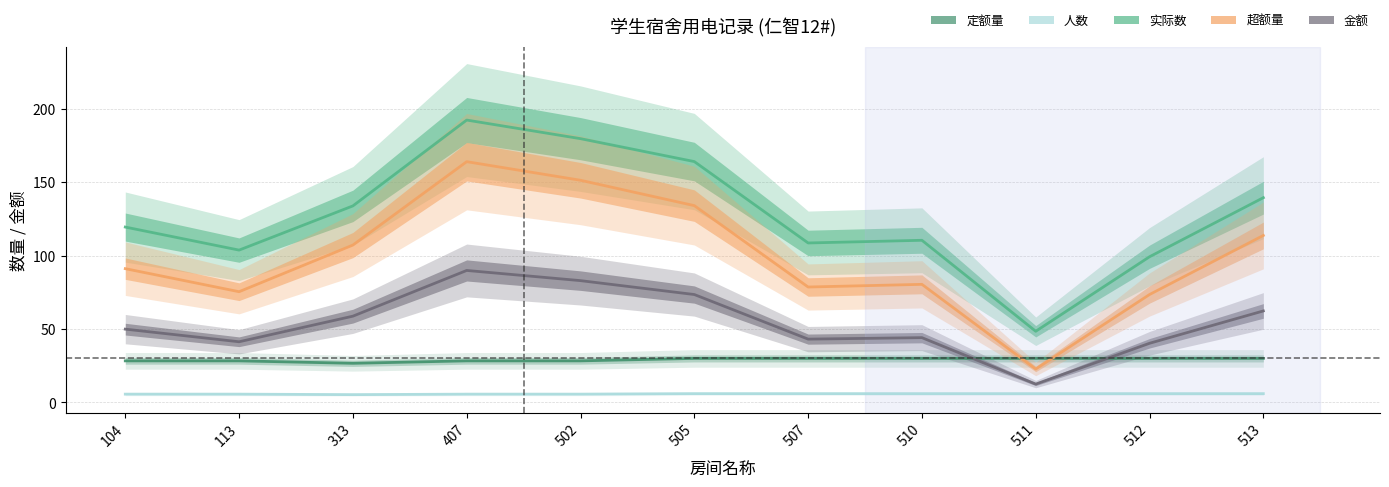

Between 113 and 507, which is larger?

507